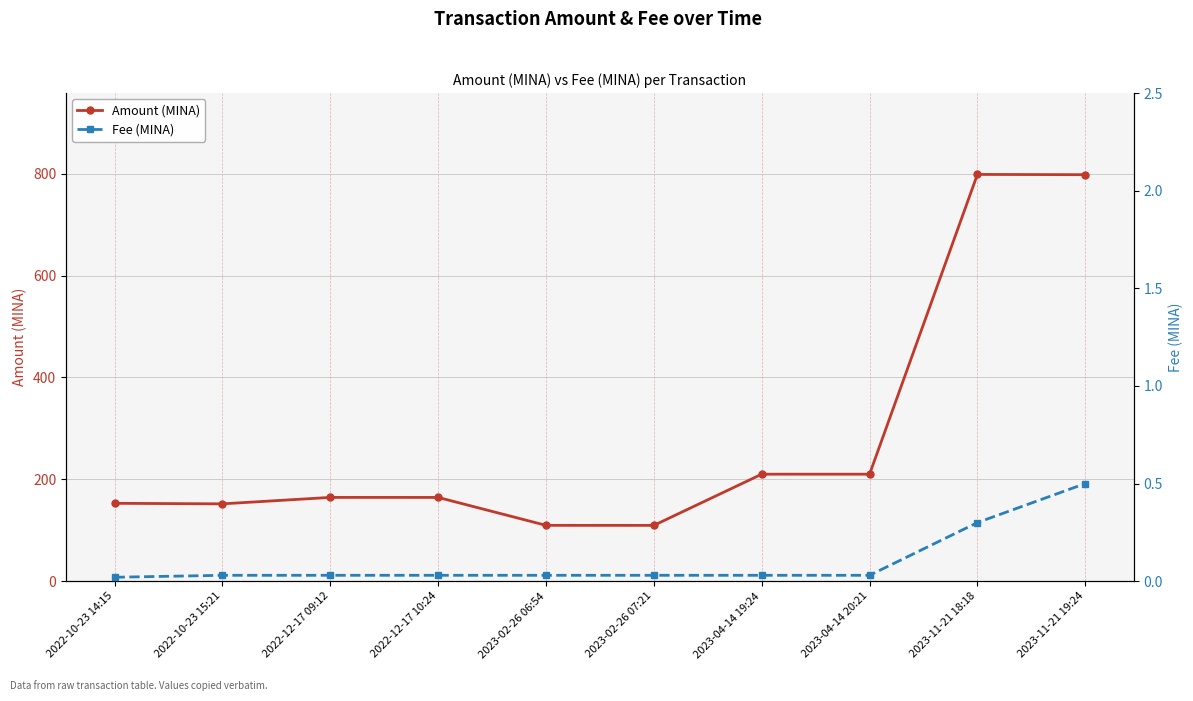

What is the label of the 9th point from the left?

2023-11-21 18:18